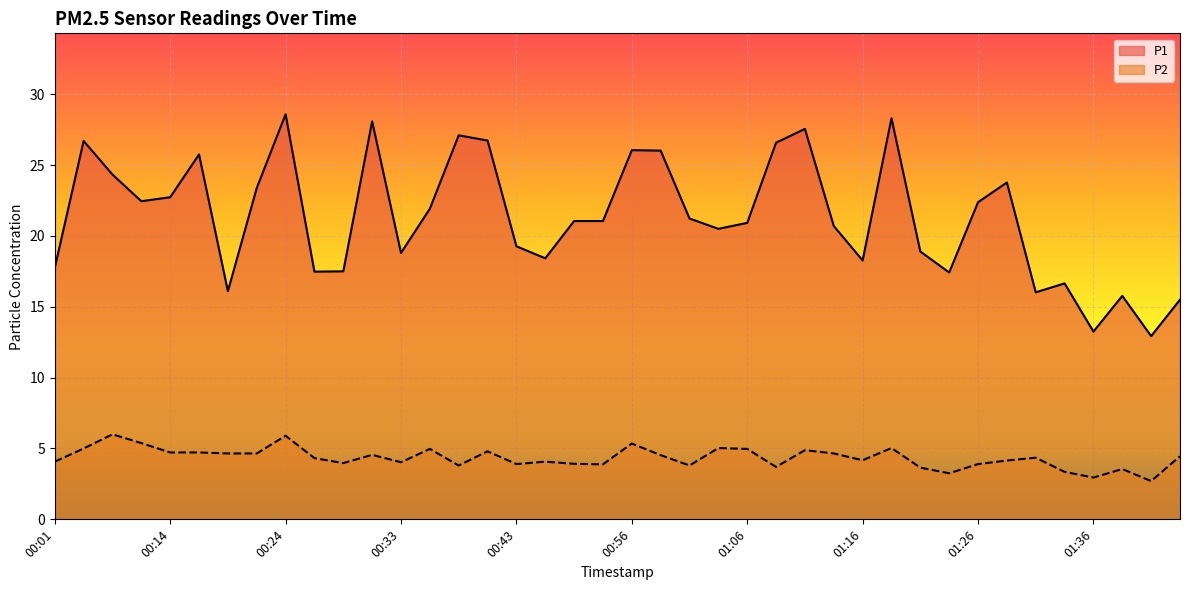

What is the greatest value displayed?

28.6